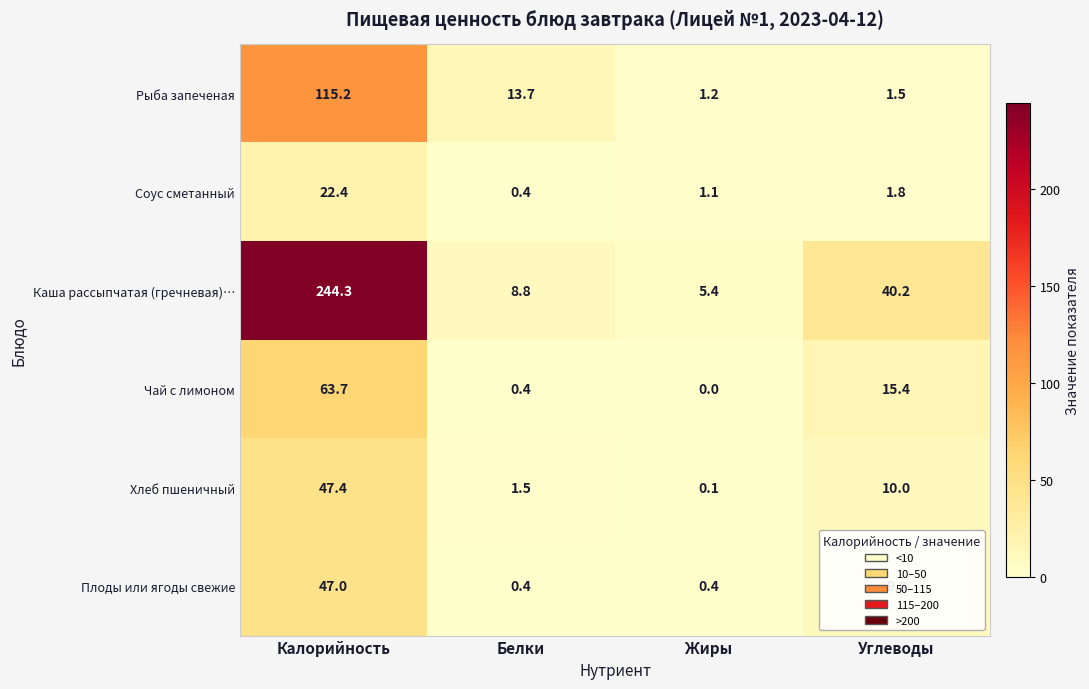

At how many categories does at least one series exceed 36?

2